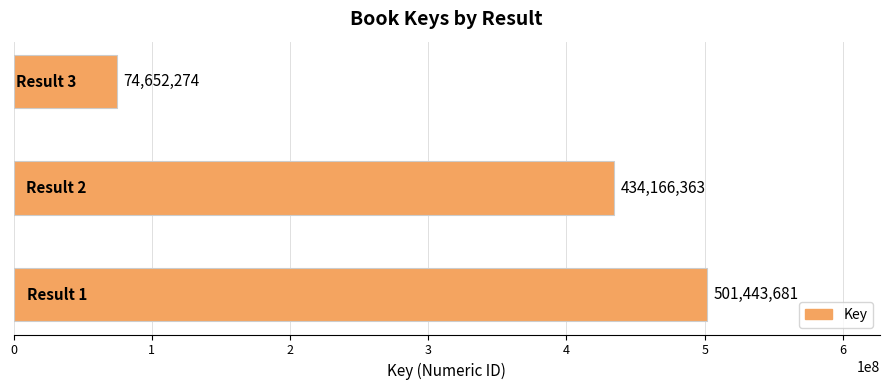

What is the average value?

336754106